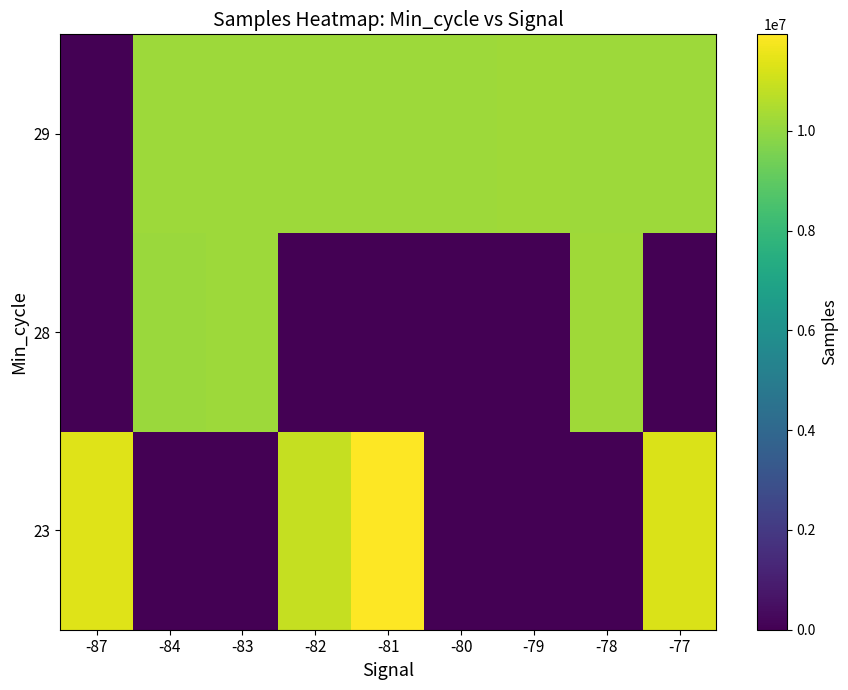

At how many categories does at least one series exceed 8058903?

9